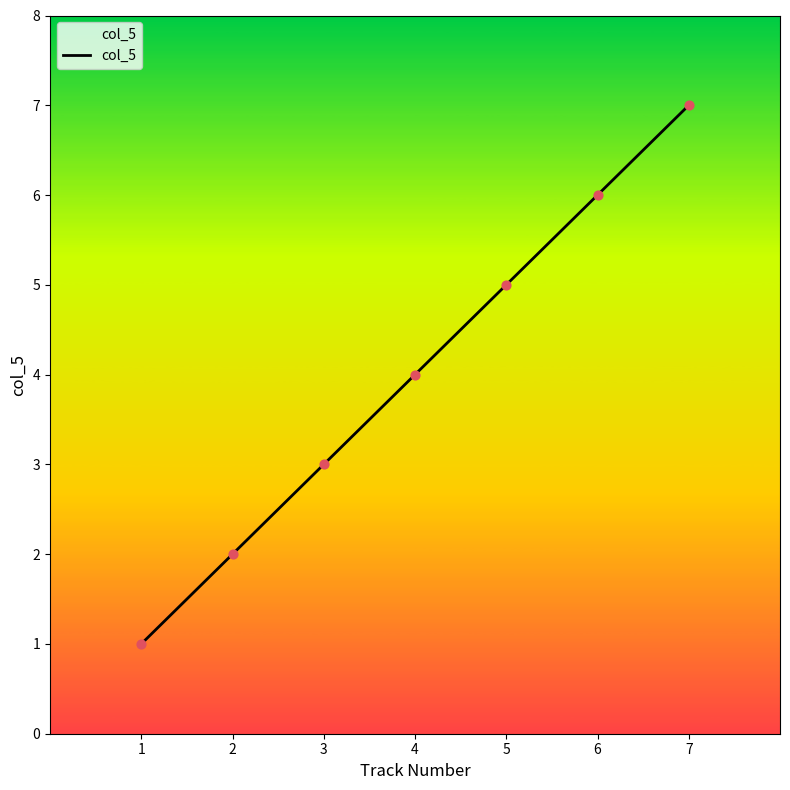

What is the change in value from 3 to 7?

+4